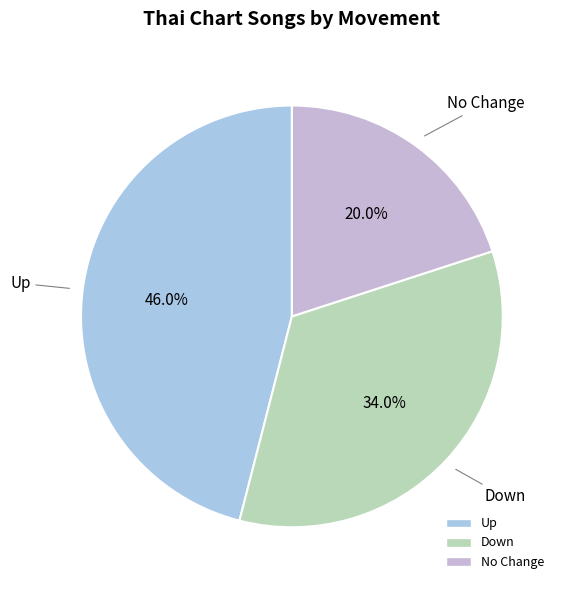

The up slice represents 46% of the pie. True or false?

True